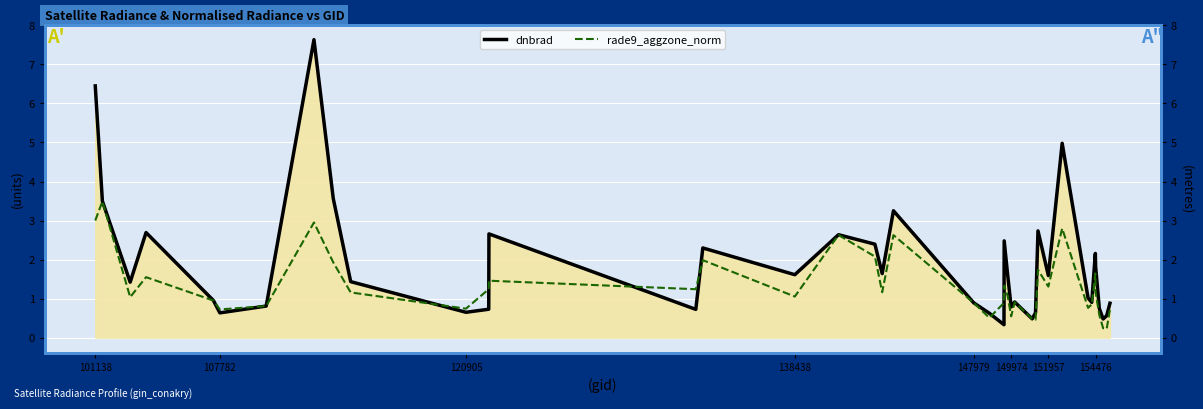

Is the value of dnbrad at 147979 greater than the value of rade9_aggzone_norm at 147979?

Yes